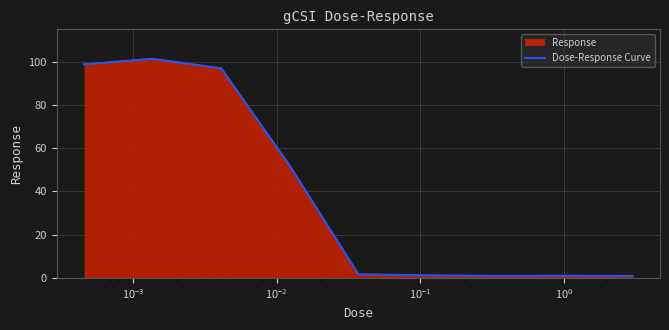

The chart shows a value of 0.5 at 8. True or false?

False